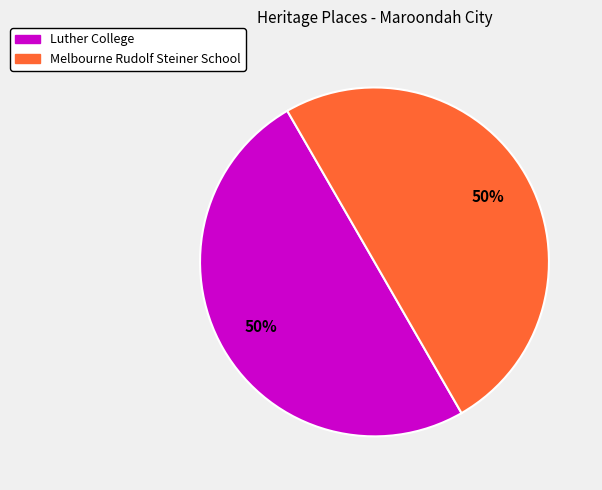

To the nearest percent, what percentage of the pie is Luther College?

50%